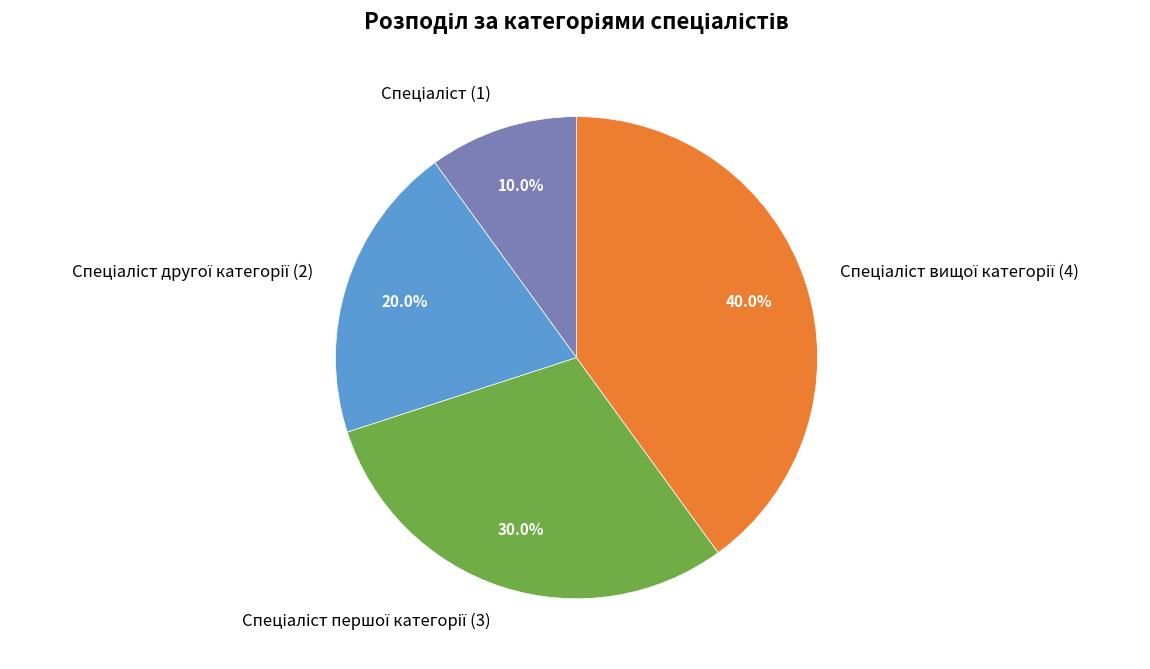

Does any single category account for the majority?

No